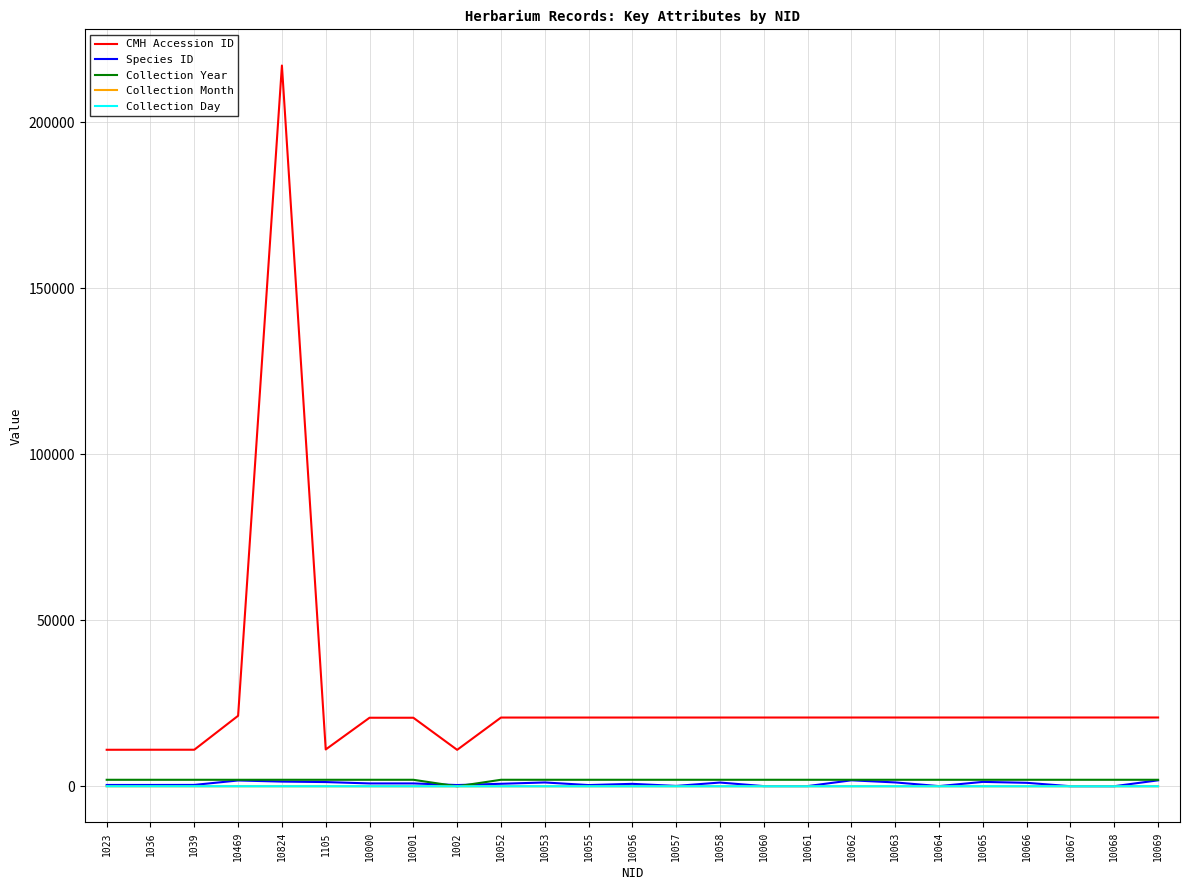

What is the difference between the maximum and minimum values in the Collection Year series?

1967